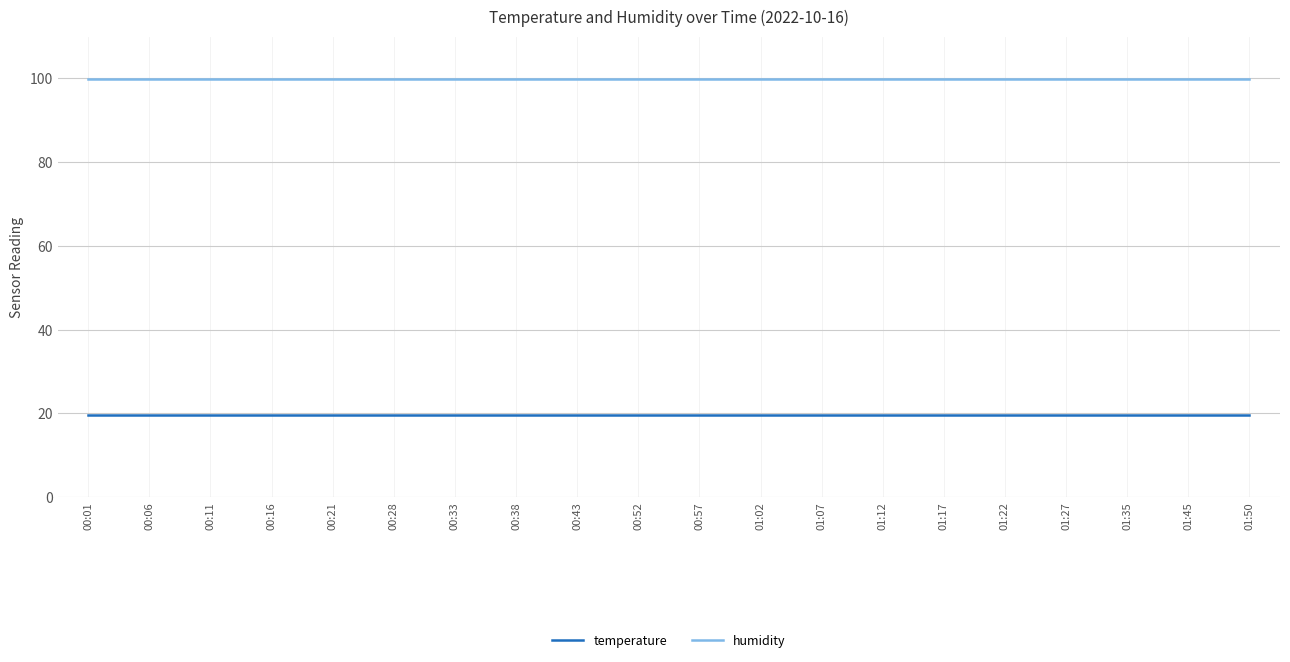

What is the minimum value for humidity?

99.9